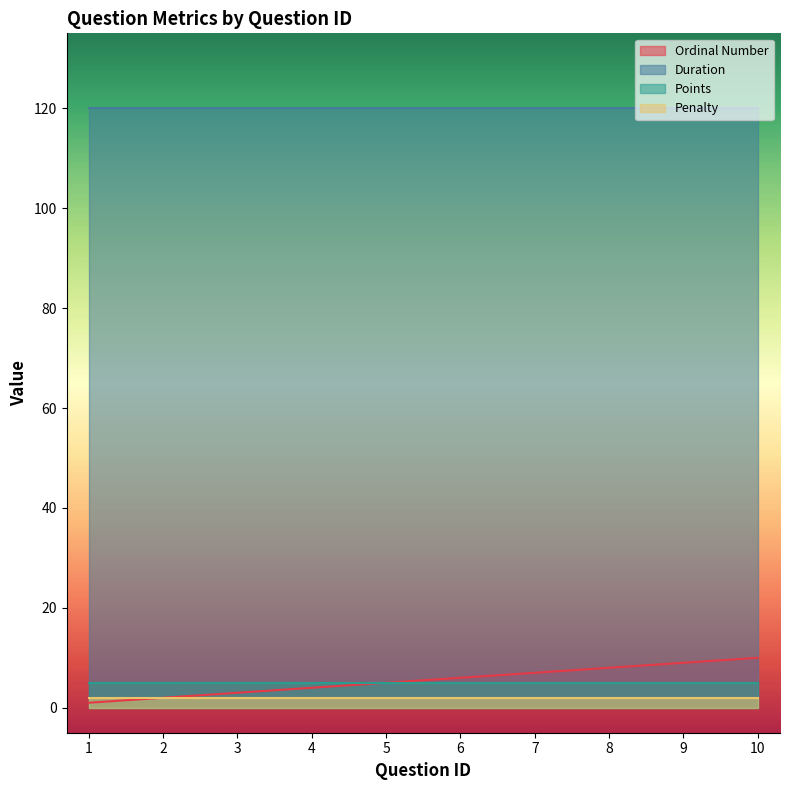

What is the average value of the Points series?

5